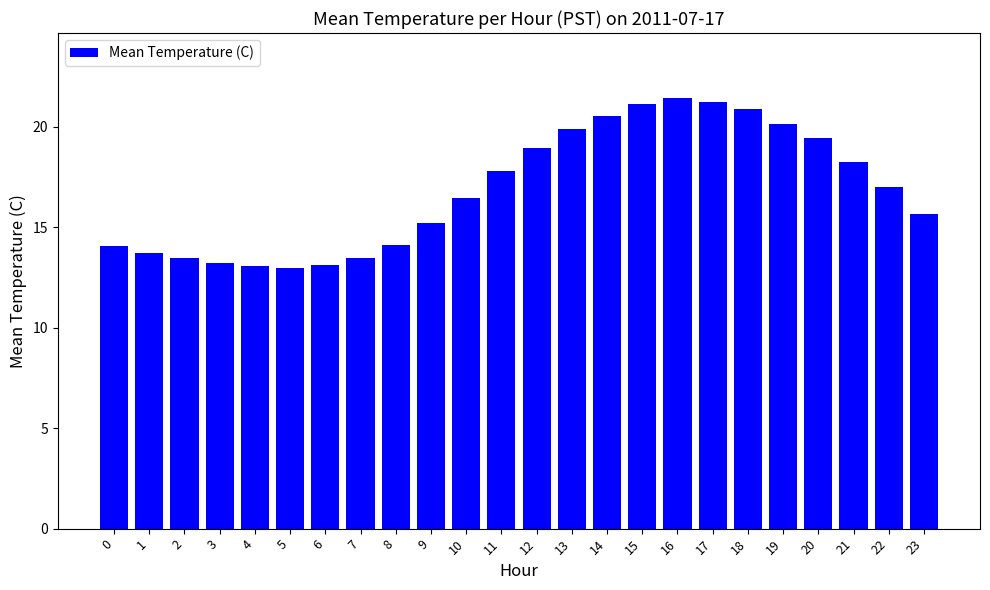

Where does the data first go above 16?

10